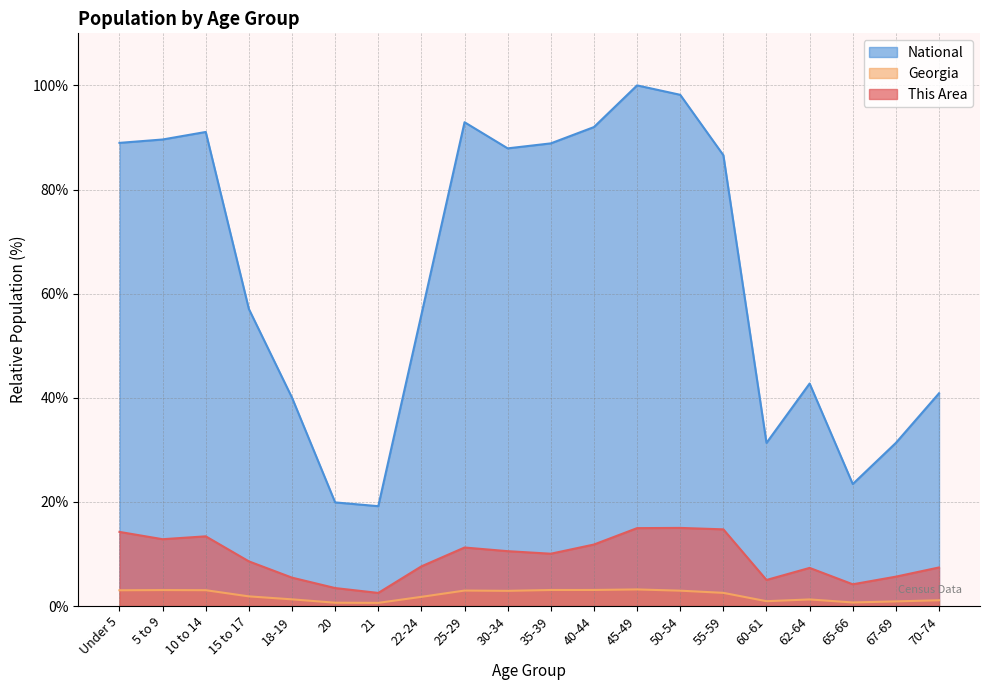

True or false: National and This Area cross at least once.

False